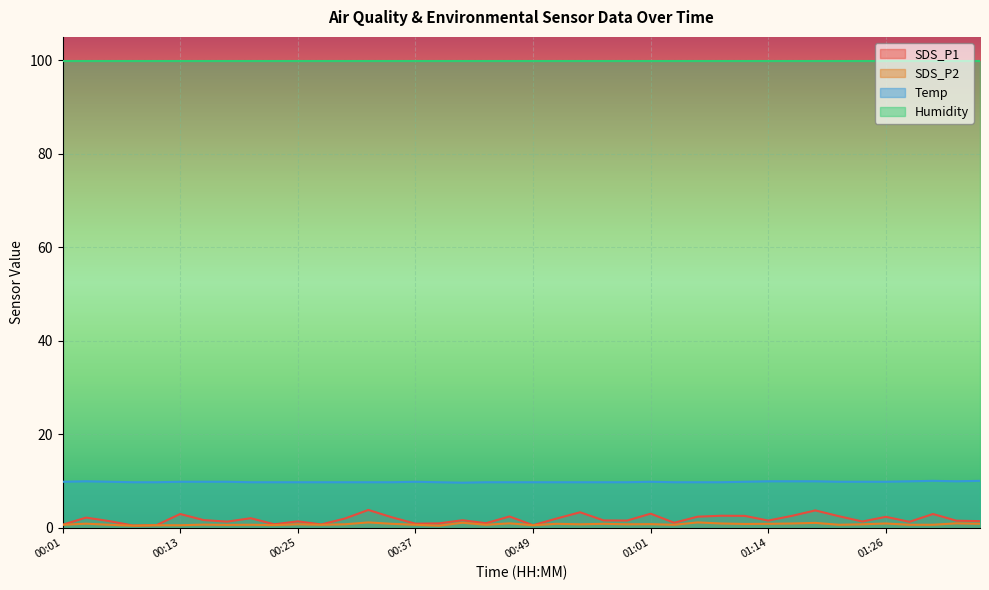

What is the difference between the SDS_P1 values at 01:16 and 00:27?

1.8